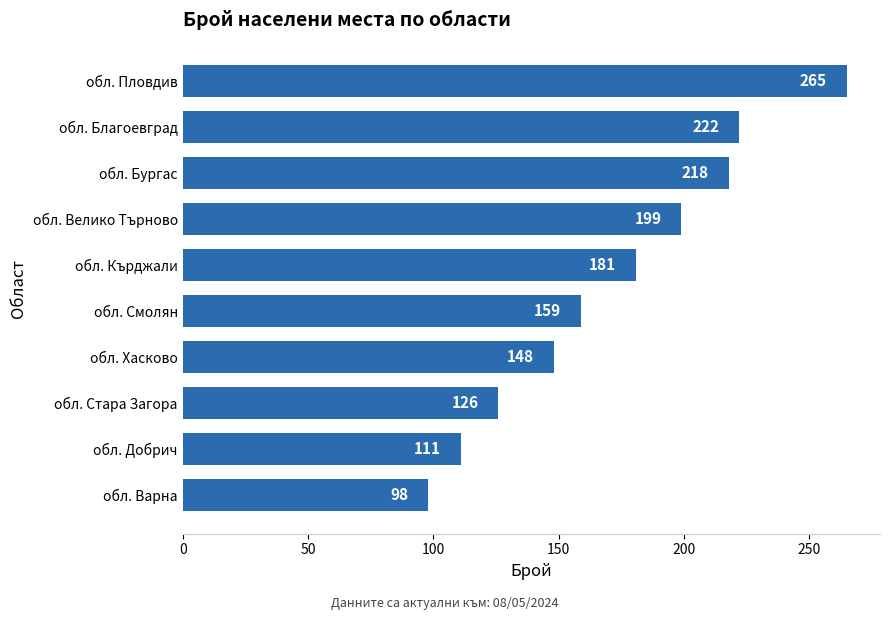

How many bars are there in total?

10